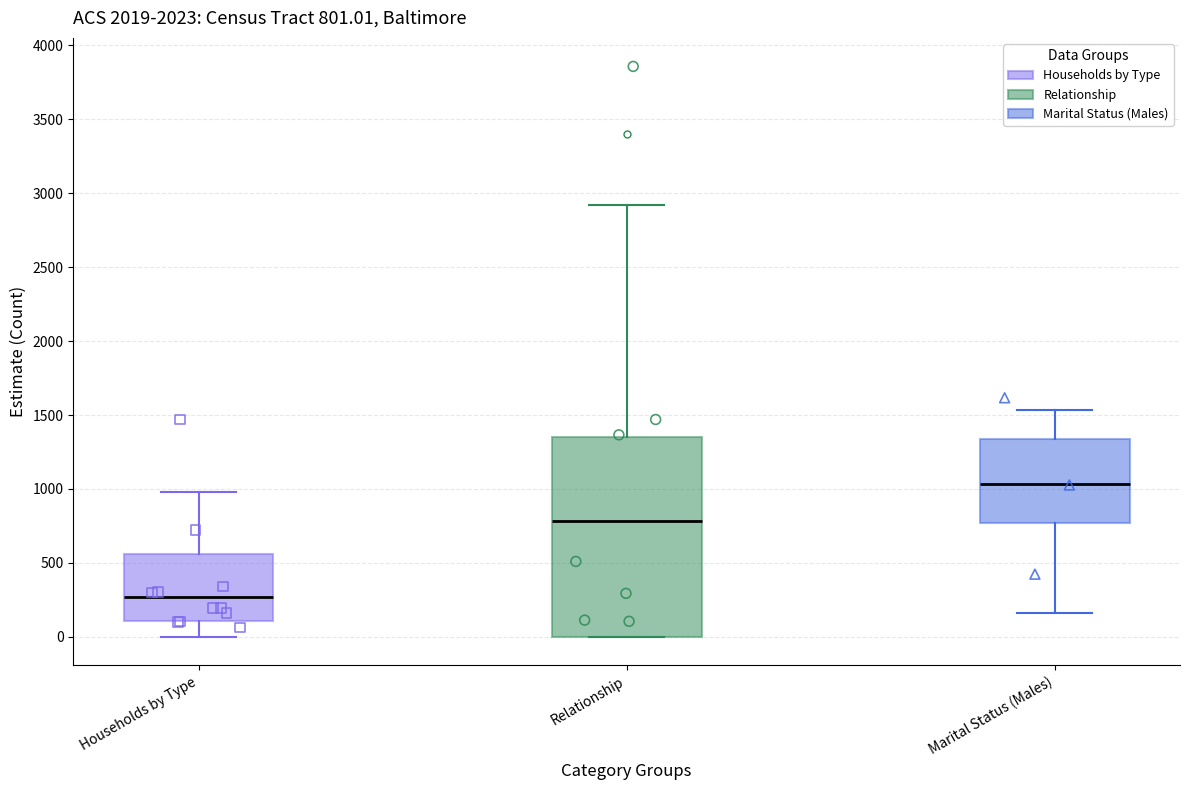

Which box is the tallest, from its lower edge to its upper edge?

Relationship